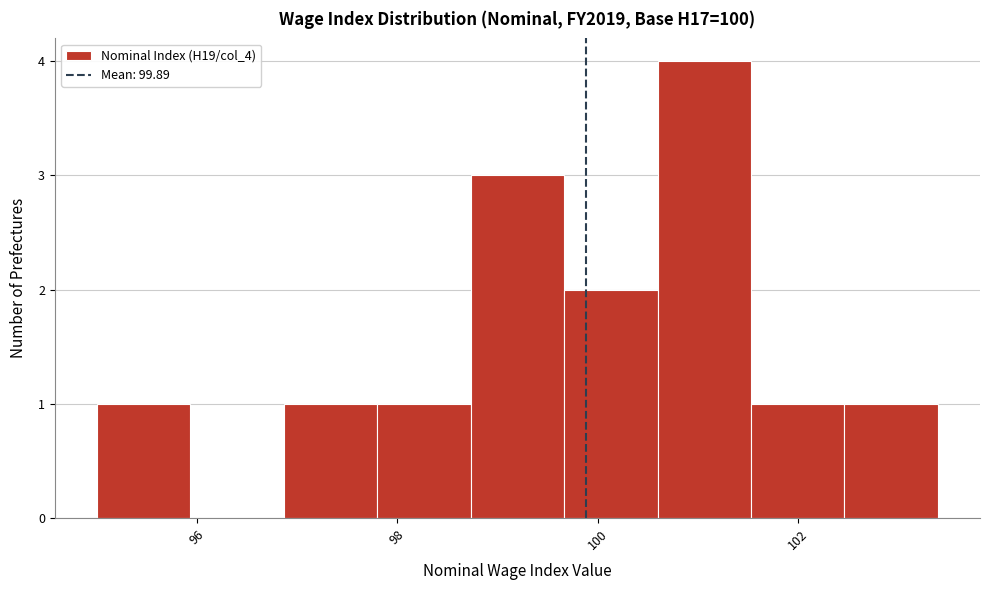

What is the height of the bar covering 96.8 to 97.8 on the x-axis? Neither the bar edges nor the heights are printed on the chart, so give them approximately, as read against the axes.

1